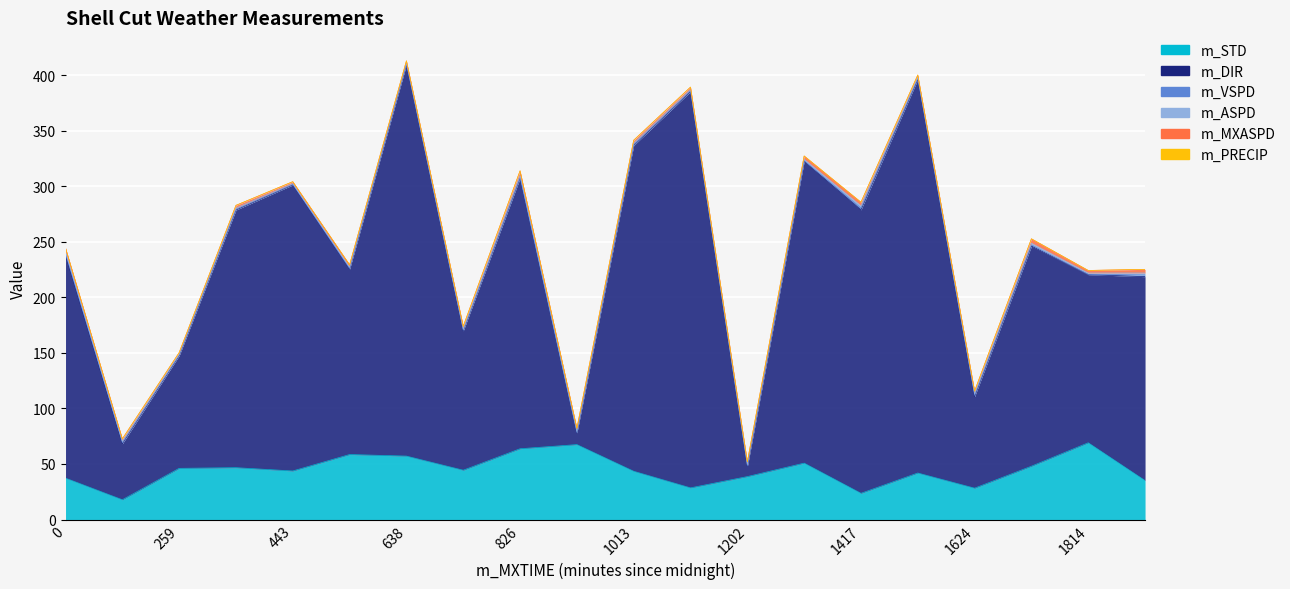

Rank the series at 1723 from highest to lowest value.

m_DIR, m_STD, m_MXASPD, m_ASPD, m_VSPD, m_PRECIP